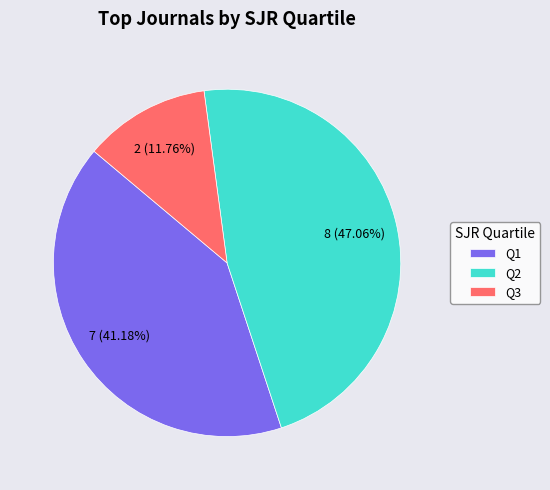

To the nearest percent, what percentage of the pie is Q2?

47%